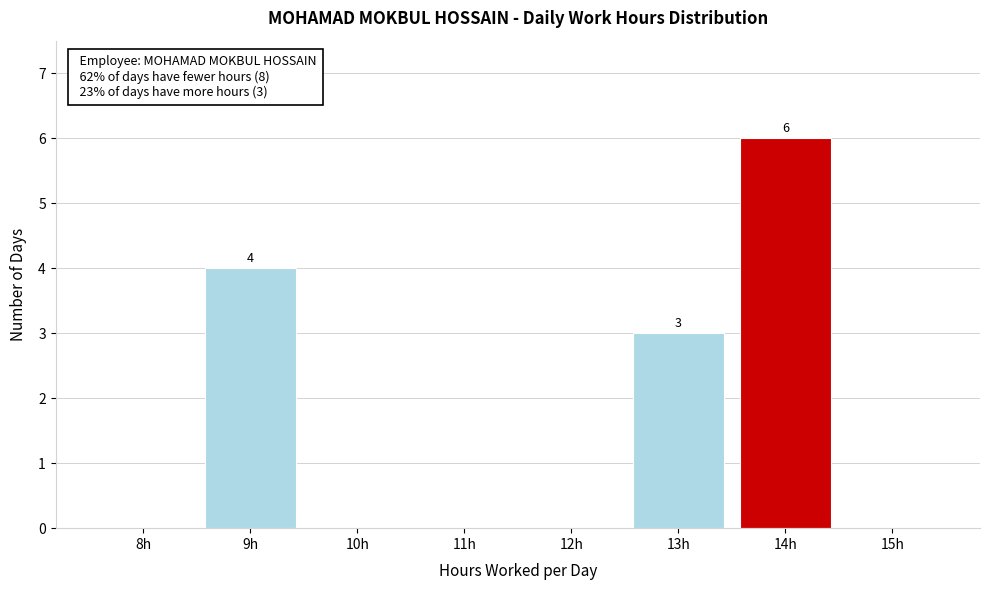

Reading left to right, extract all data points from this chart.

8h=0	9h=4	10h=0	11h=0	12h=0	13h=3	14h=6	15h=0